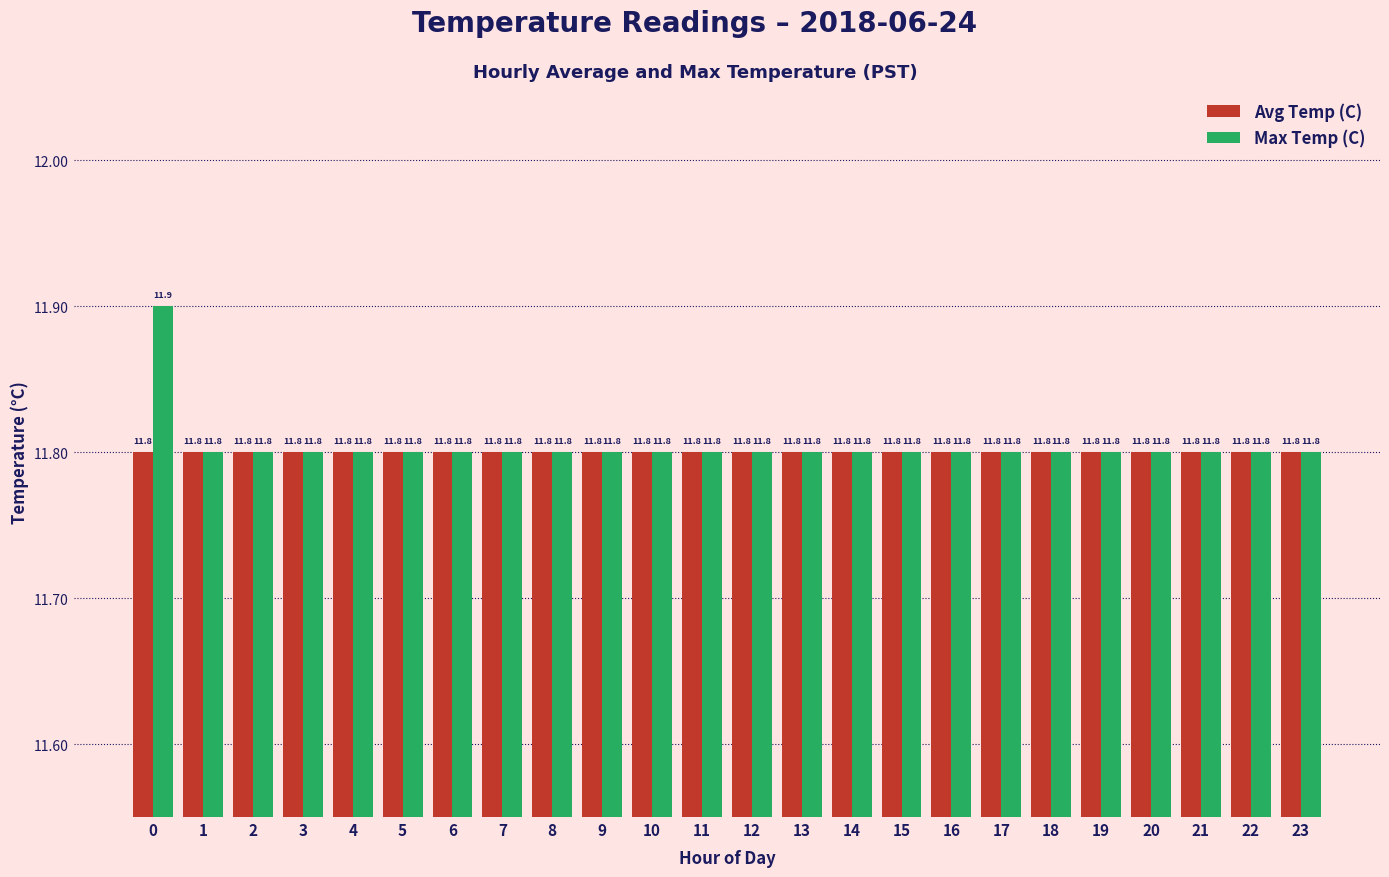

How many Max Temp (C) values are between 11 and 12?

24